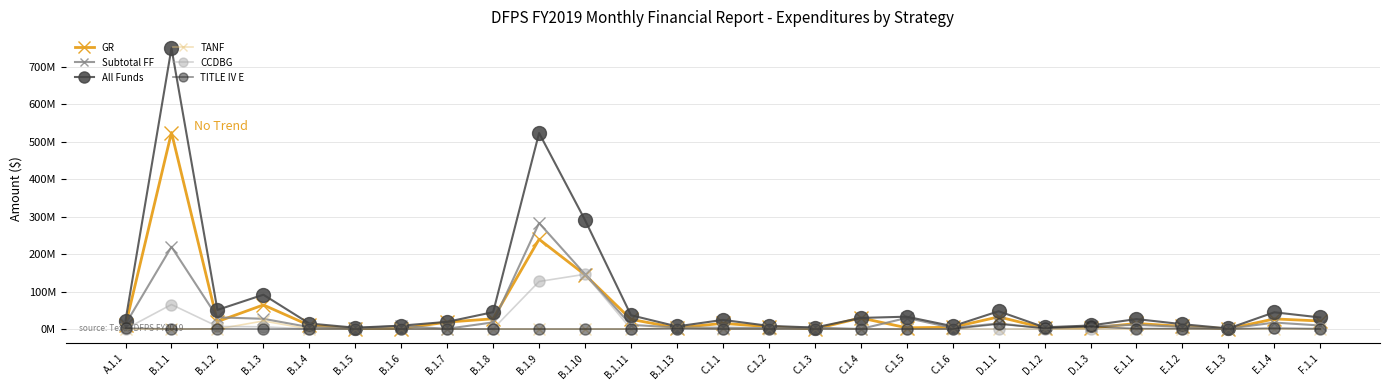

Does the chart have visible grid lines?

Yes